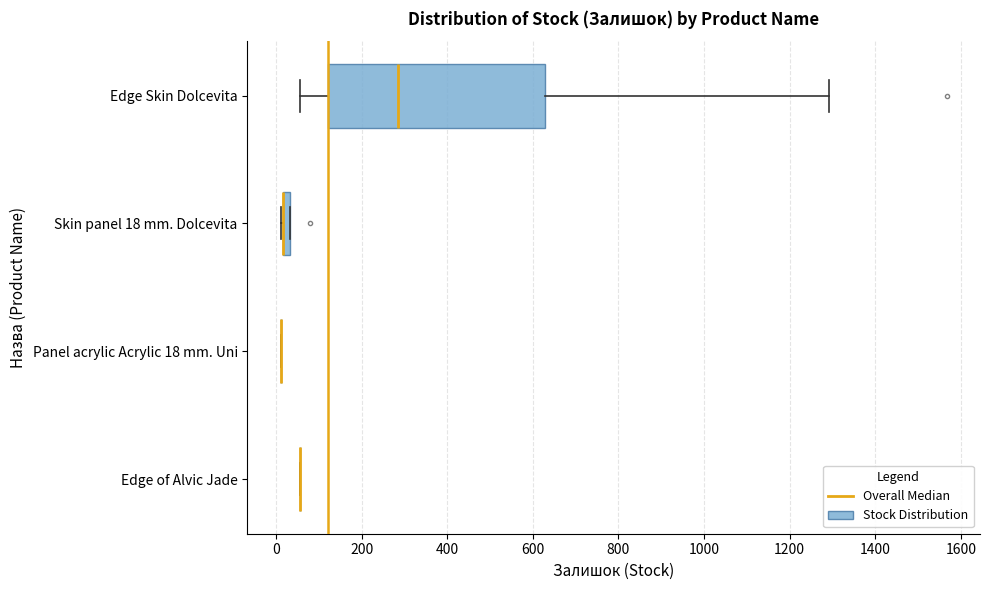

Which box is the widest, from its left edge to its right edge?

Edge Skin Dolcevita